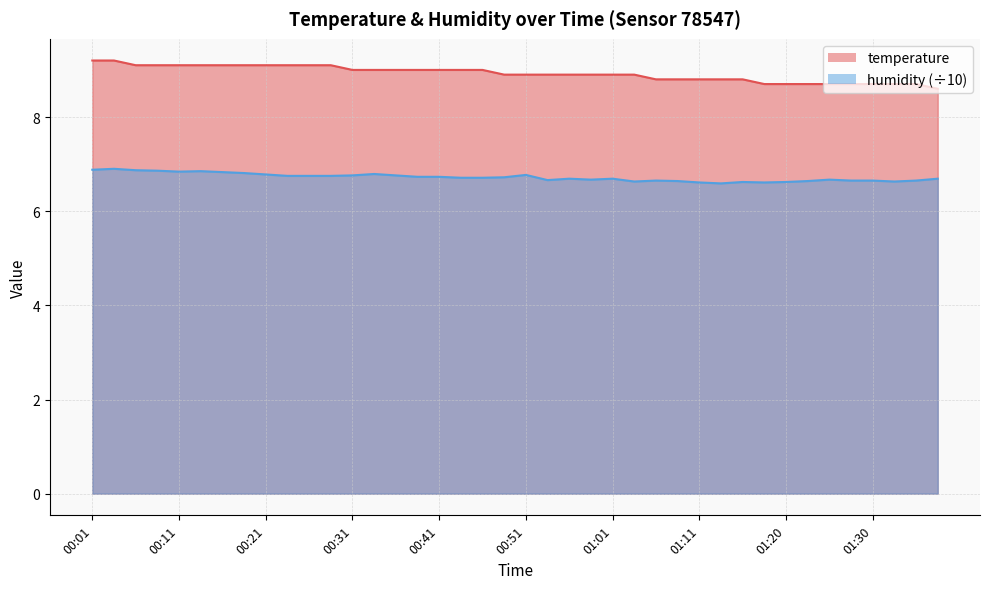

Which series has the largest total across all categories?

temperature